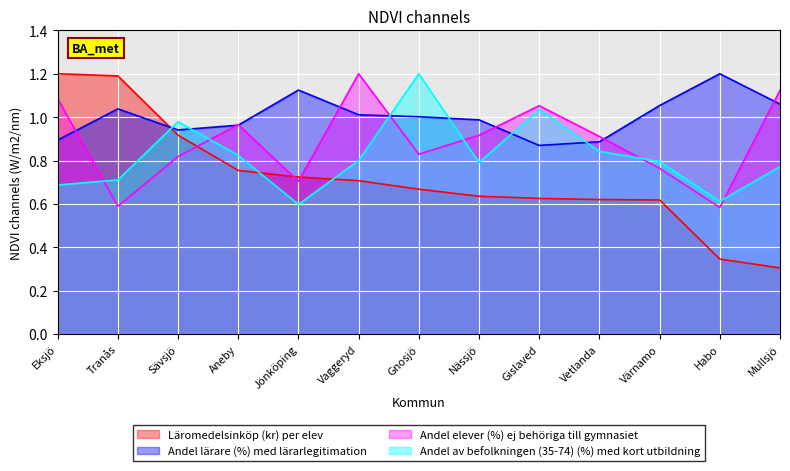

The Andel lärare (%) med lärarlegitimation series shows 1.1 at Värnamo. True or false?

True